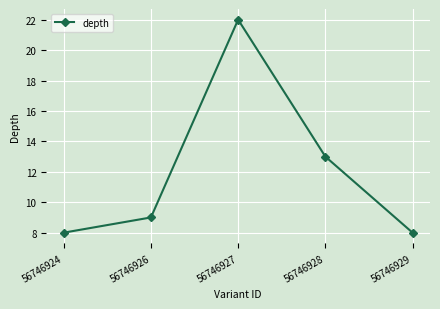

The value at 56746928 is 13. True or false?

True